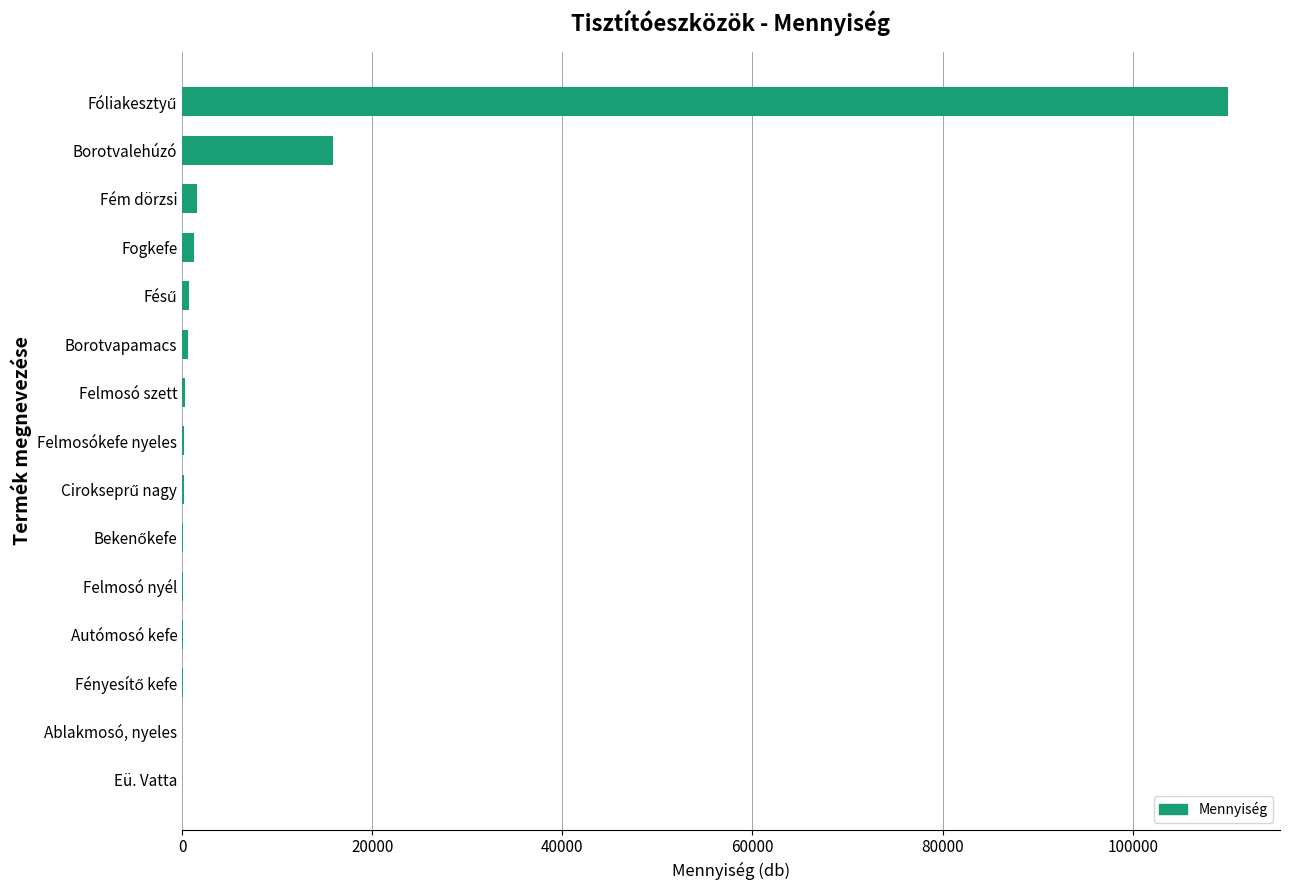

At which label is the value closest to 55002?

Borotvalehúzó